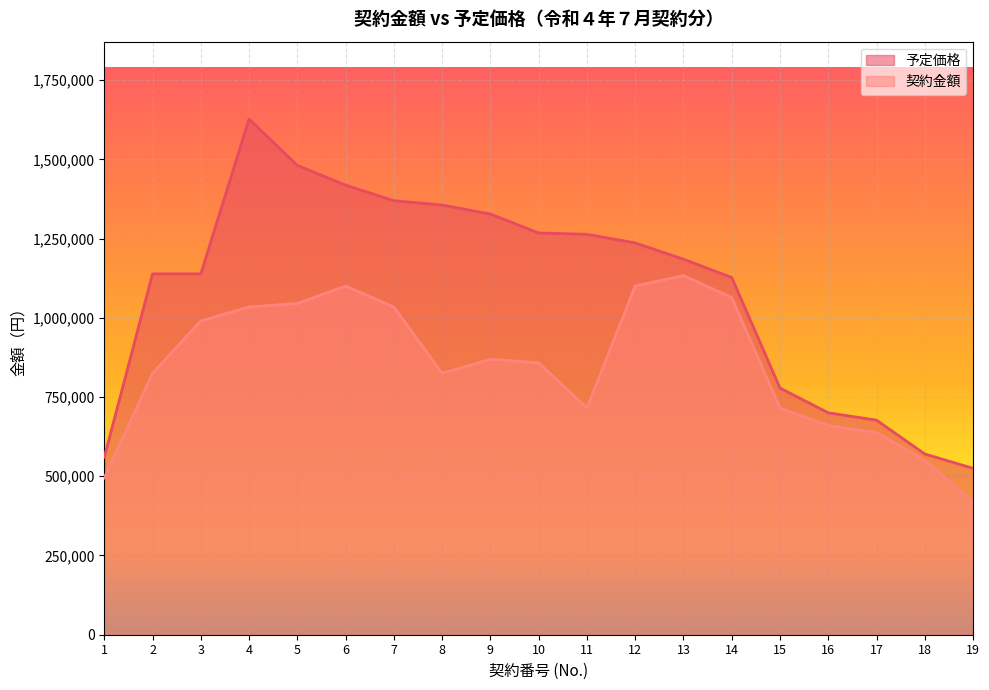

What is the value of the 予定価格 point at the 19th from the left?

525000